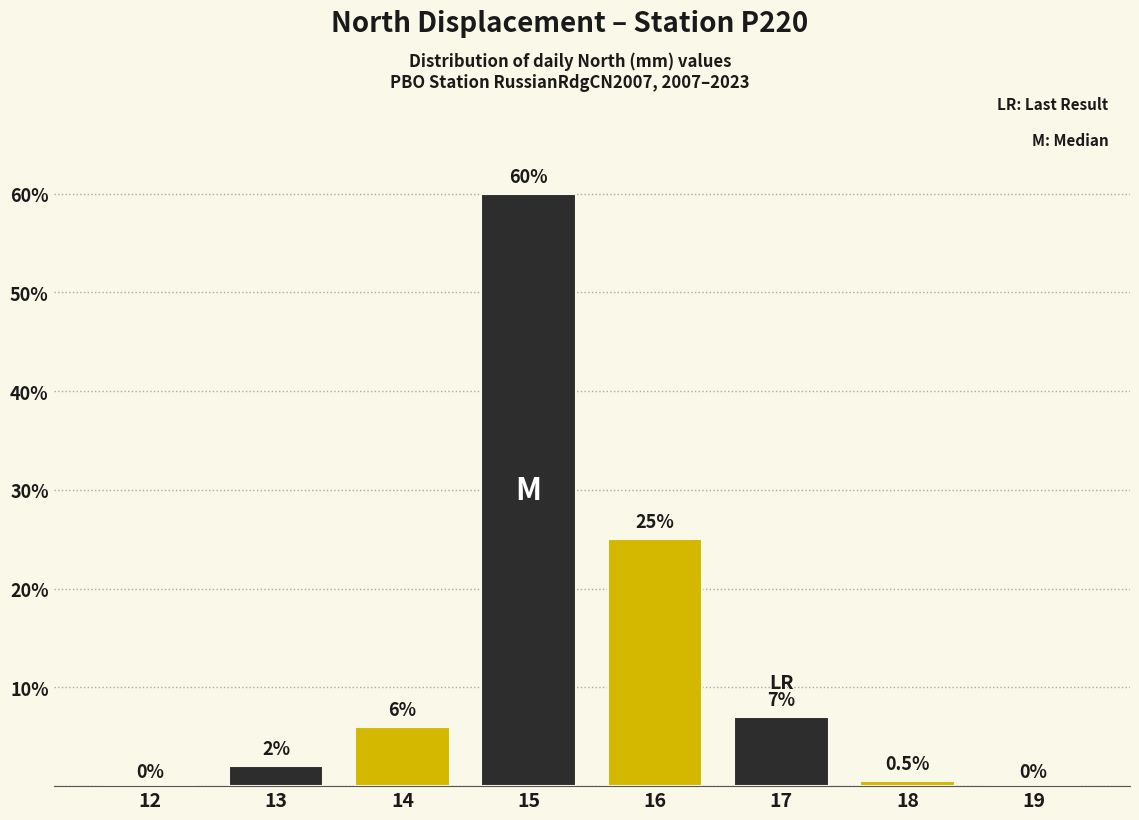

Reading left to right, list all the values displayed in this chart.

12=0.0	13=2.0	14=6.0	15=60.0	16=25.0	17=7.0	18=0.5	19=0.0